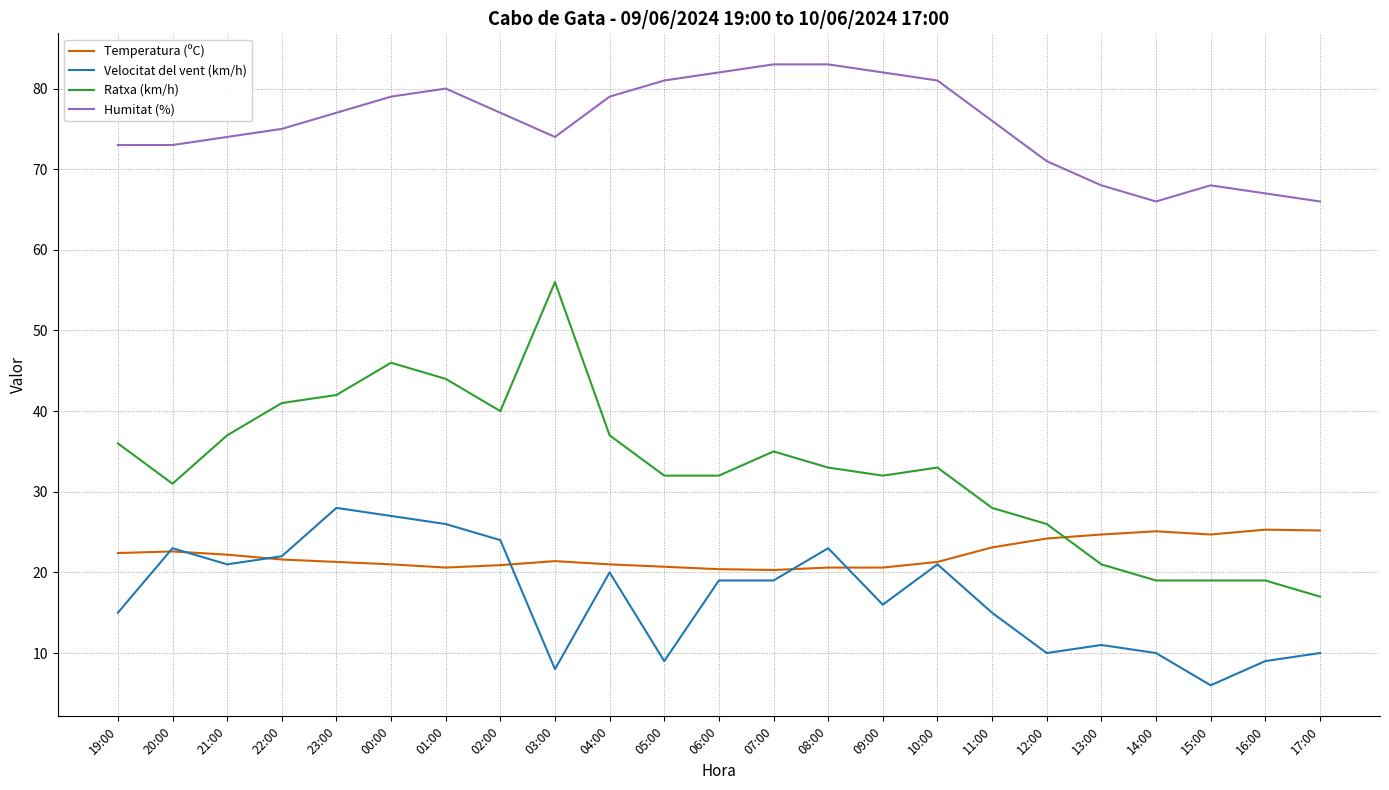

What is the smallest value displayed?

6.0